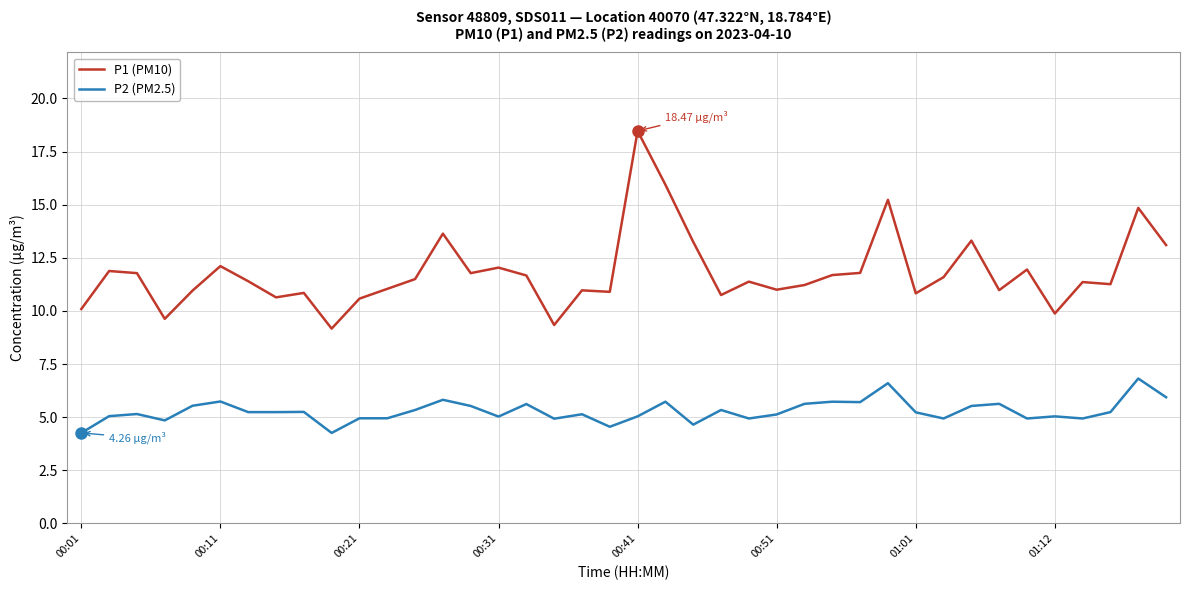

Which series has the largest range (max minus min)?

P1 (PM10)